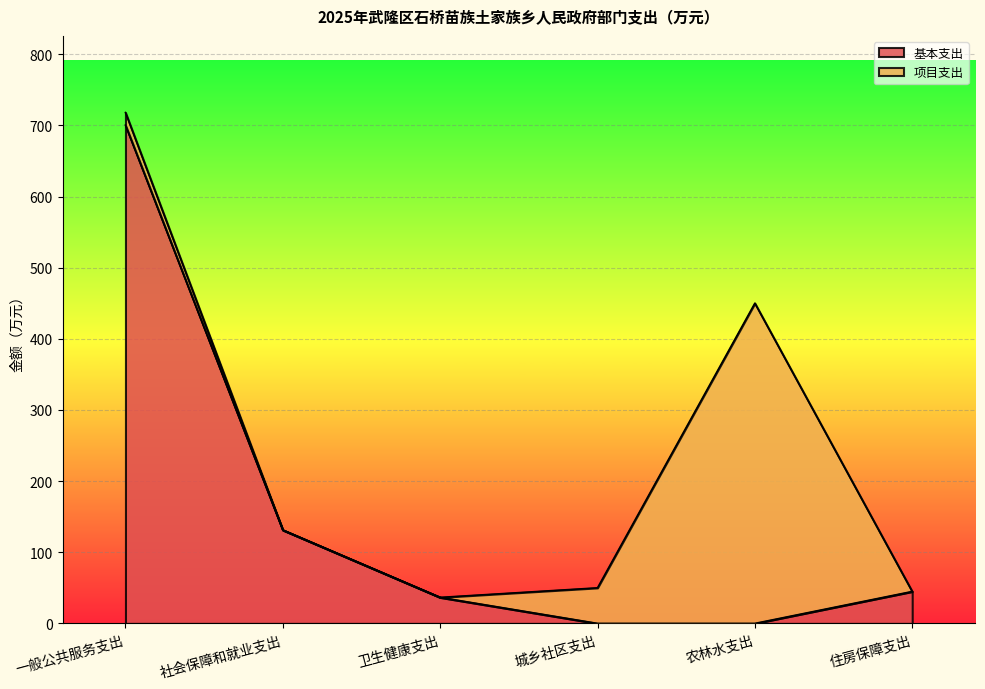

What is the label of the 1st point from the left?

一般公共服务支出